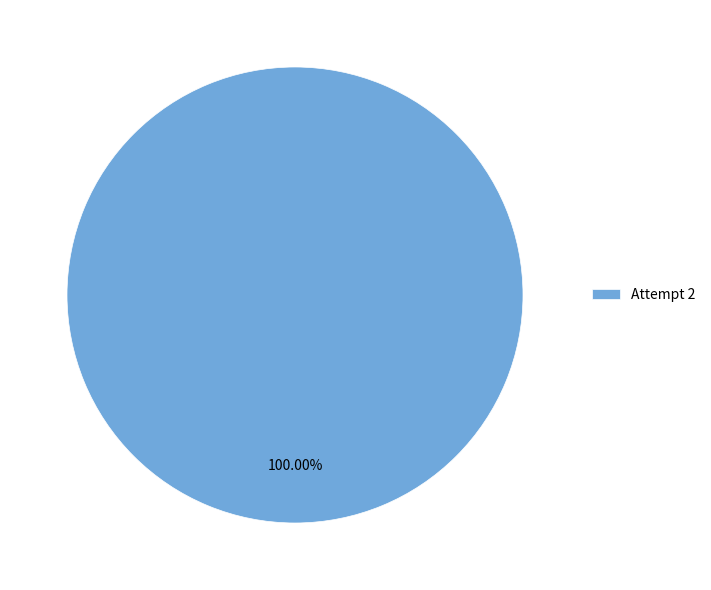

Rank the categories by value from lowest to highest.

Attempt 2